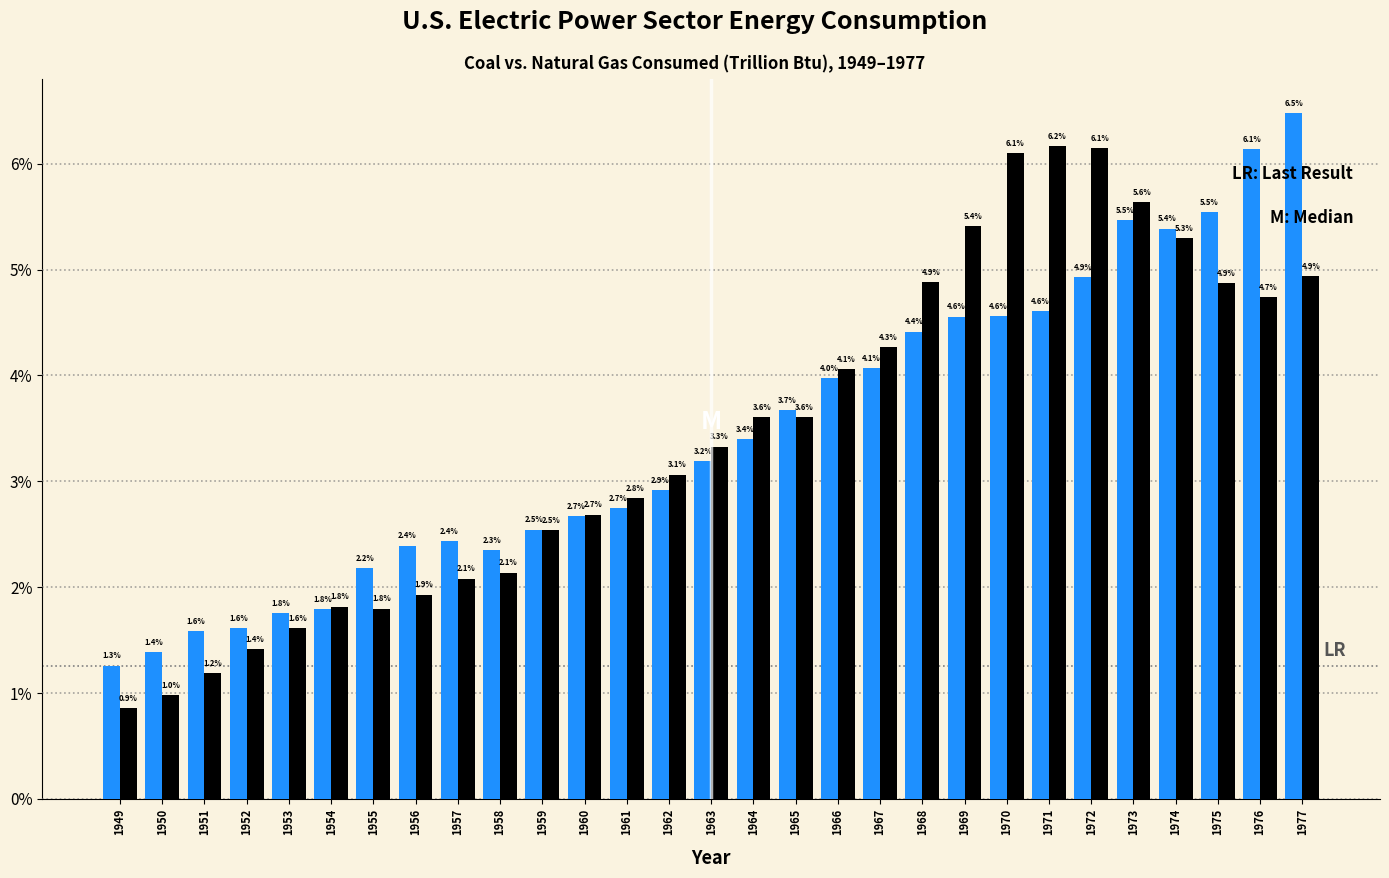

Reading left to right, list all the values displayed in this chart.

Coal: 1.3	1.4	1.6	1.6	1.8	1.8	2.2	2.4	2.4	2.3	2.5	2.7	2.7	2.9	3.2	3.4	3.7	4.0	4.1	4.4	4.6	4.6	4.6	4.9	5.5	5.4	5.5	6.1	6.5
Natural Gas: 0.9	1.0	1.2	1.4	1.6	1.8	1.8	1.9	2.1	2.1	2.5	2.7	2.8	3.1	3.3	3.6	3.6	4.1	4.3	4.9	5.4	6.1	6.2	6.1	5.6	5.3	4.9	4.7	4.9